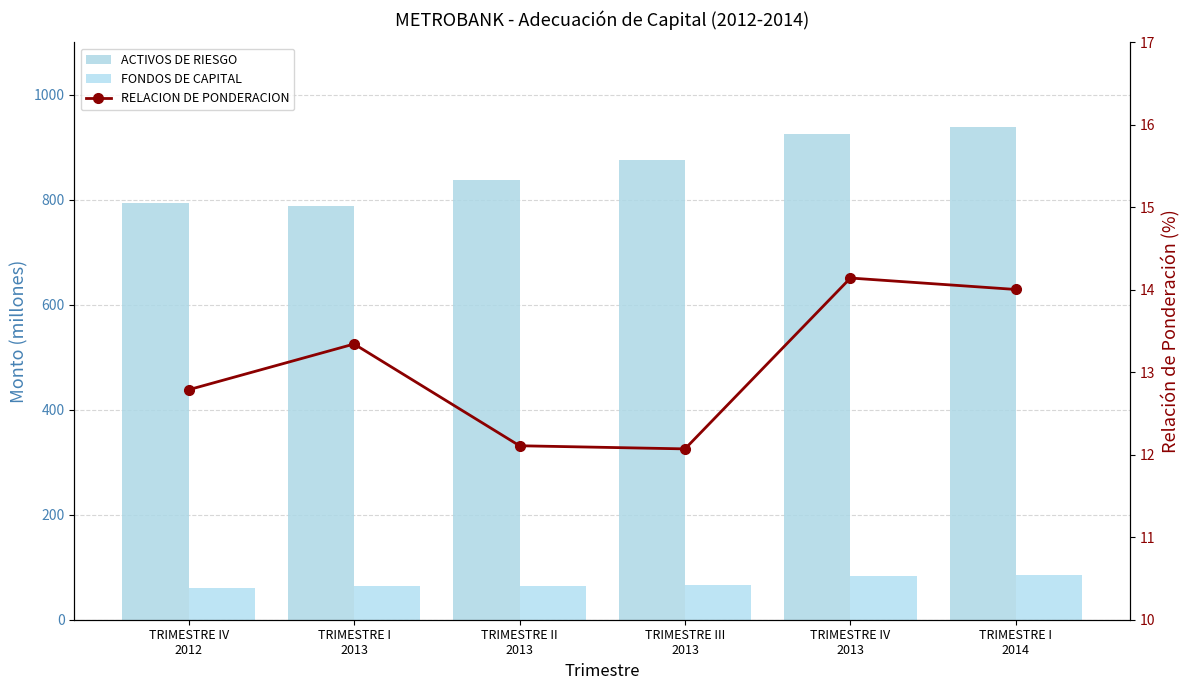

Is the value of ACTIVOS DE RIESGO at TRIMESTRE IV
2012 greater than the value of FONDOS DE CAPITAL at TRIMESTRE II
2013?

Yes